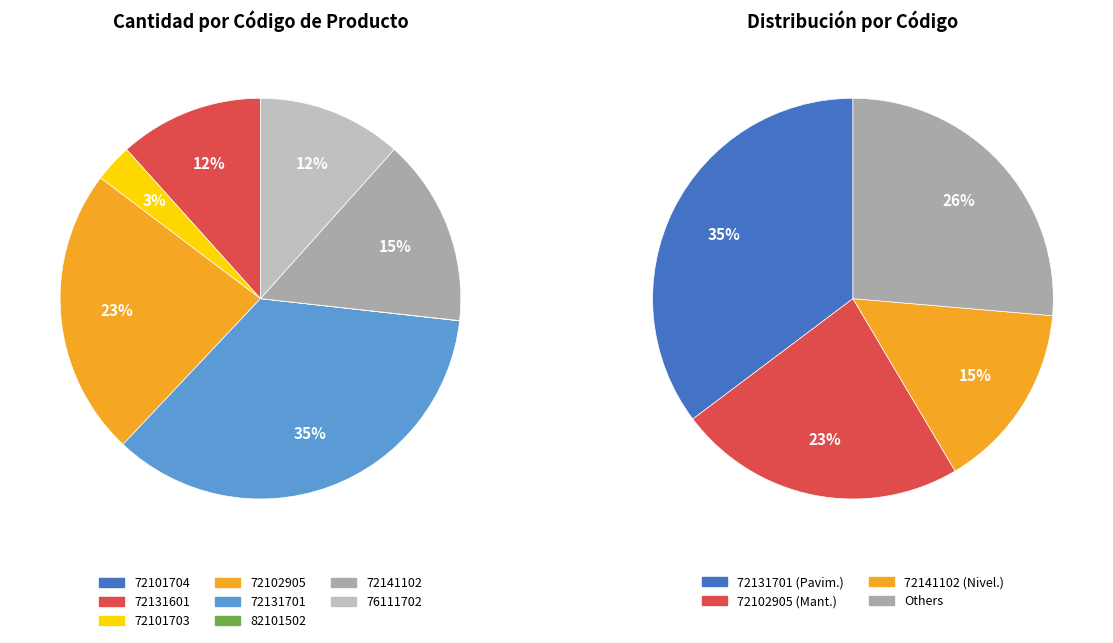

Rank the categories by value from lowest to highest.

72101704, 82101502, 72101703, 76111702, 72131601, 72141102, 72102905, 72131701